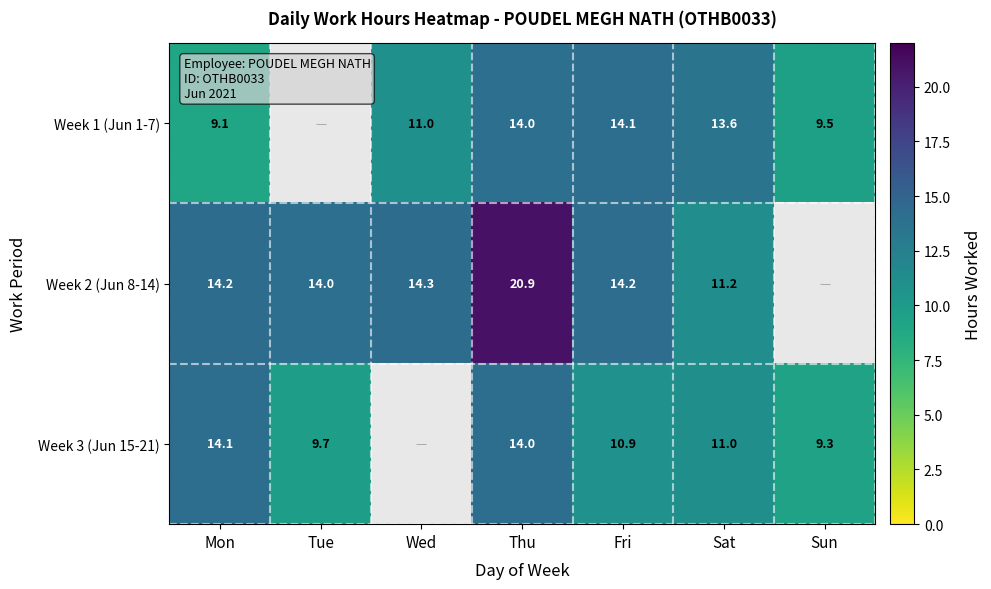

What is the difference between the Week 3 (Jun 15-21) values at Mon and Tue?

4.4